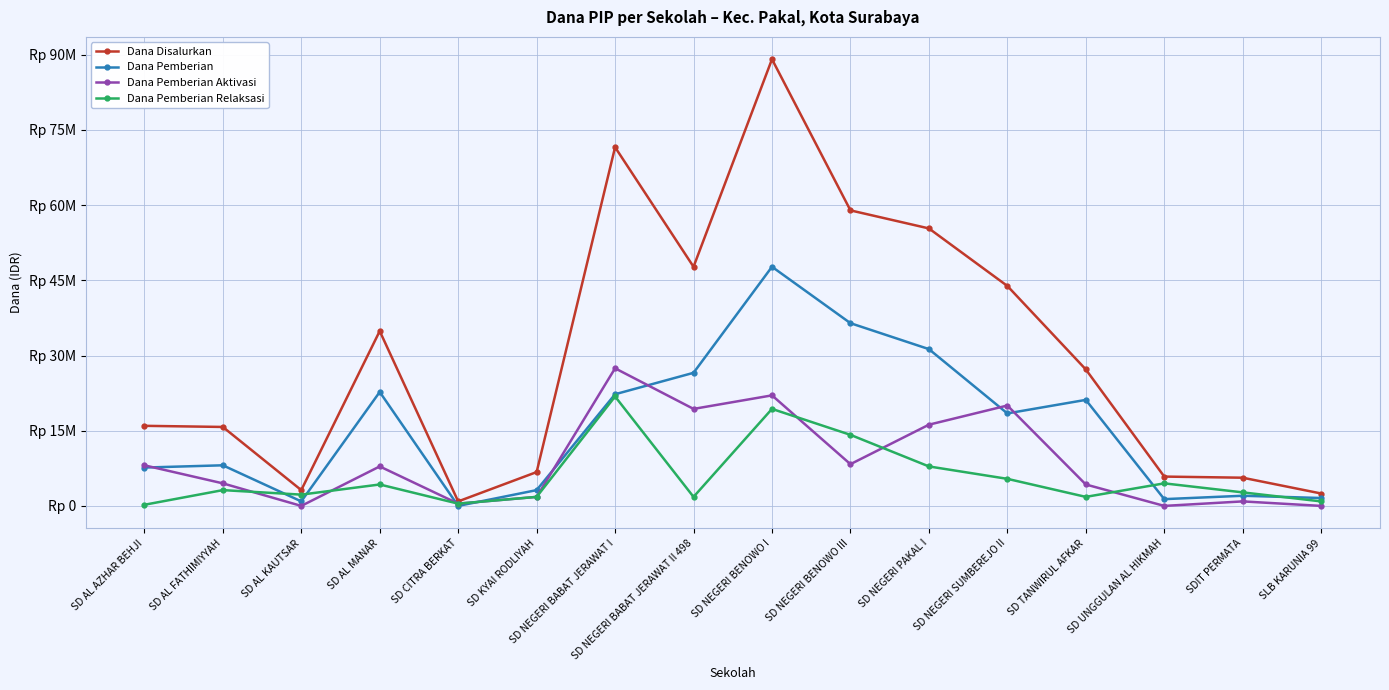

What are all the series names shown in the legend?

Dana Disalurkan, Dana Pemberian, Dana Pemberian Aktivasi, Dana Pemberian Relaksasi